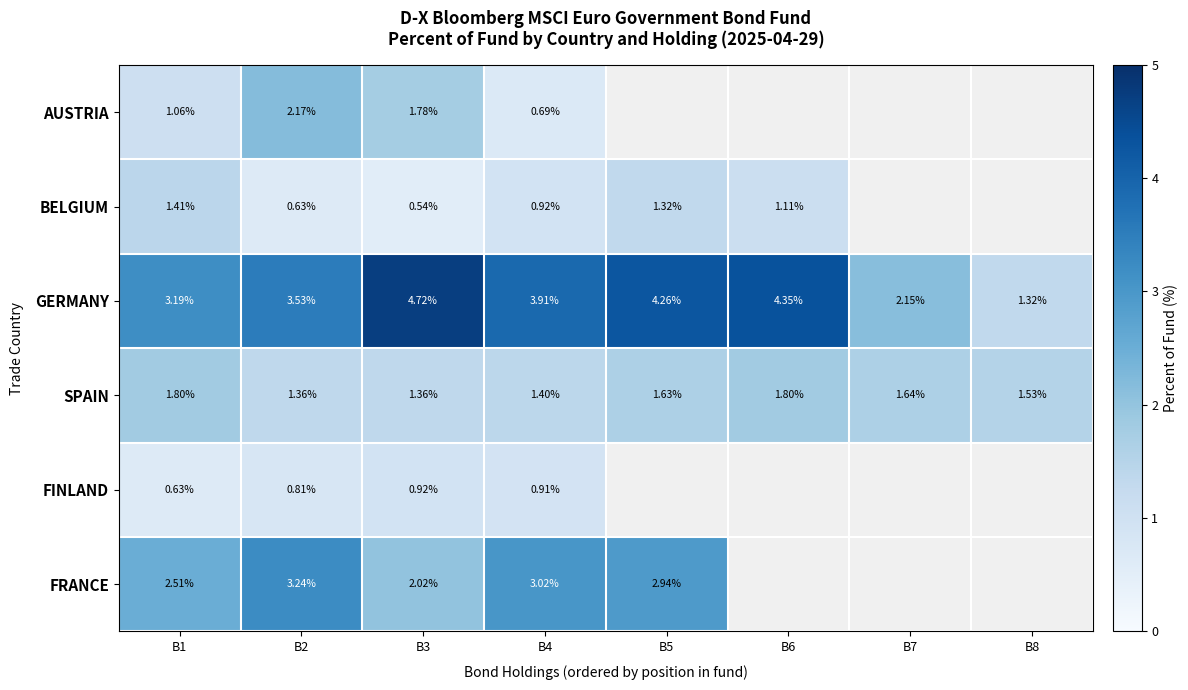

Between B1 and B3, which series saw the biggest shift?

GERMANY